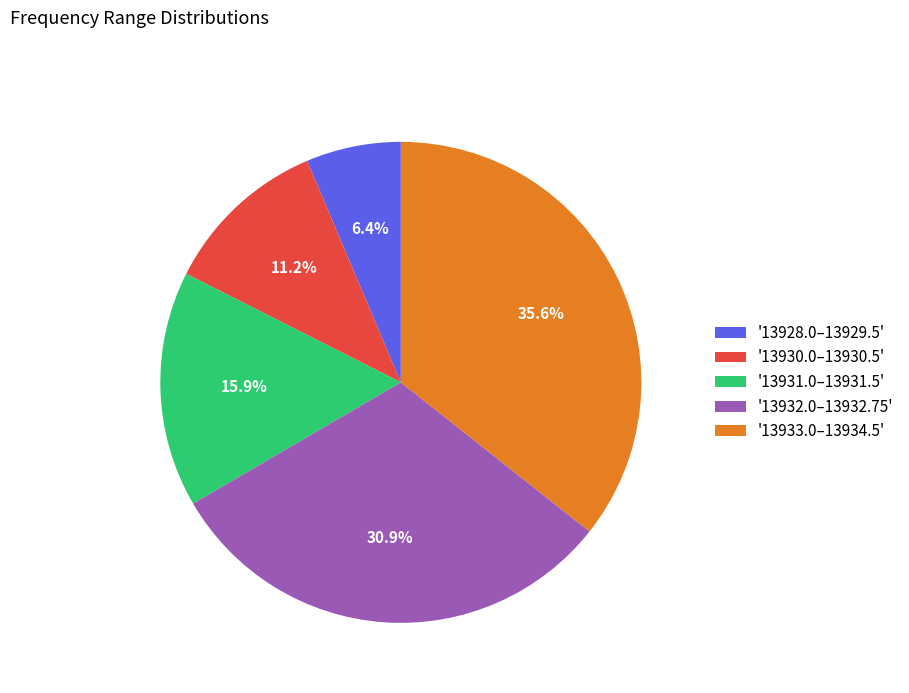

Is there a majority slice in this chart?

No